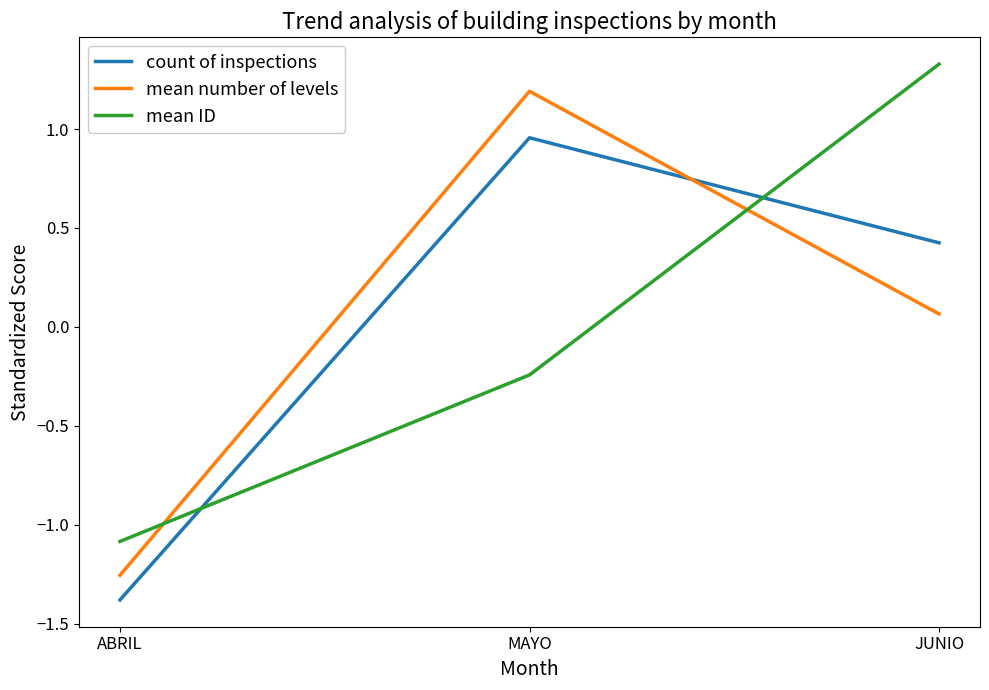

Which series changed the most between ABRIL and MAYO?

mean number of levels